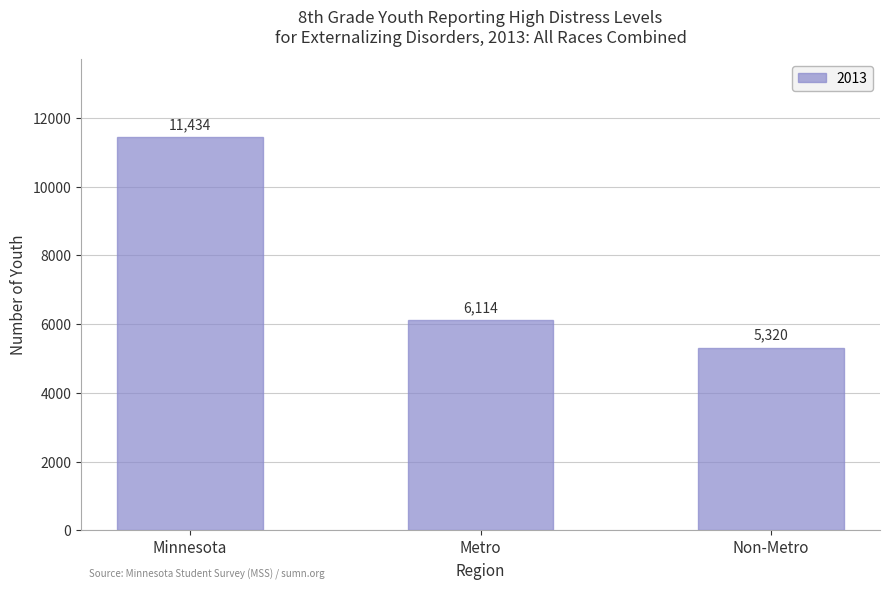

List the labels in order of value, largest first.

Minnesota, Metro, Non-Metro